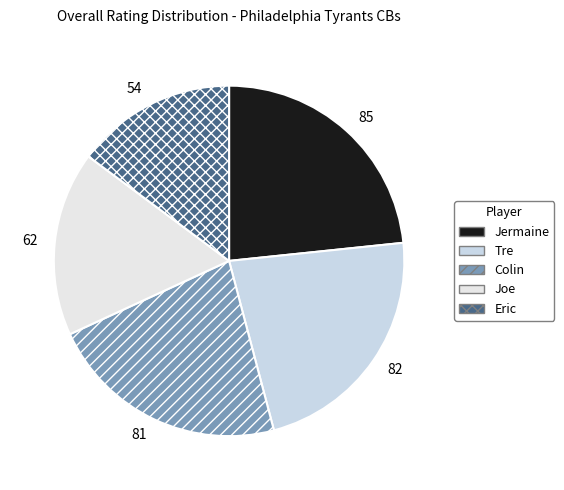

Count the number of slices in the pie.

5